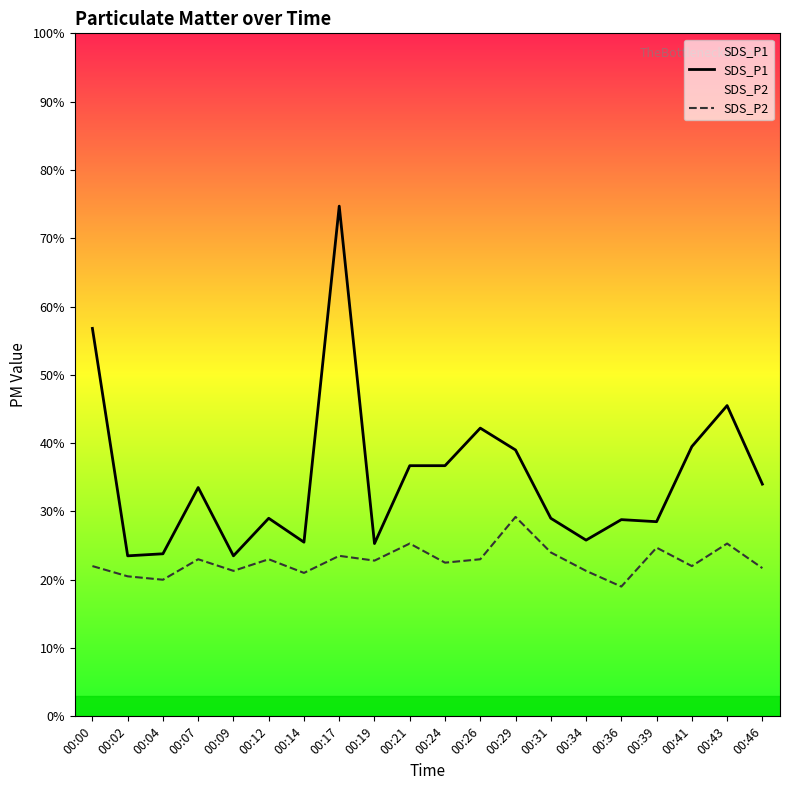

True or false: SDS_P2 has more than 2 interior local peaks.

True